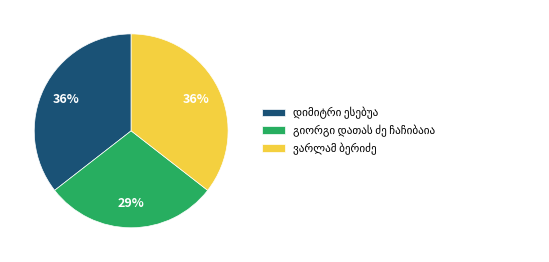

To the nearest percent, what is the difference between the largest and smallest slice percentages?

7%